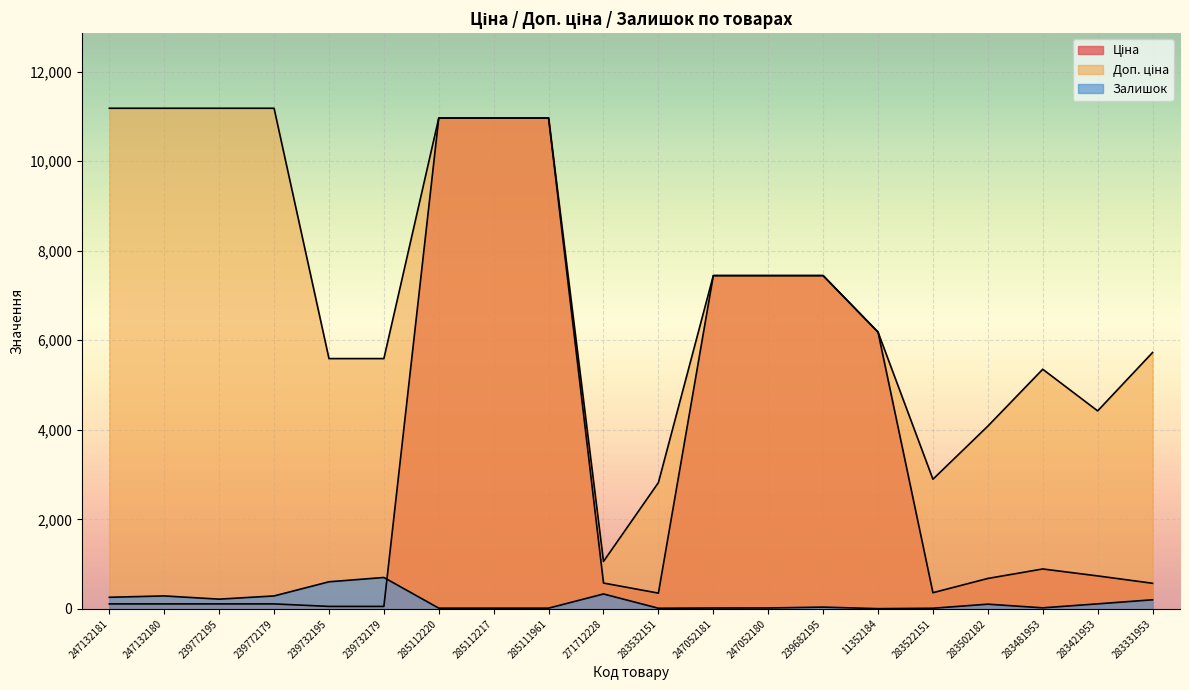

Is the value of Доп. ціна at 247052180 greater than the value of Залишок at 283522151?

Yes